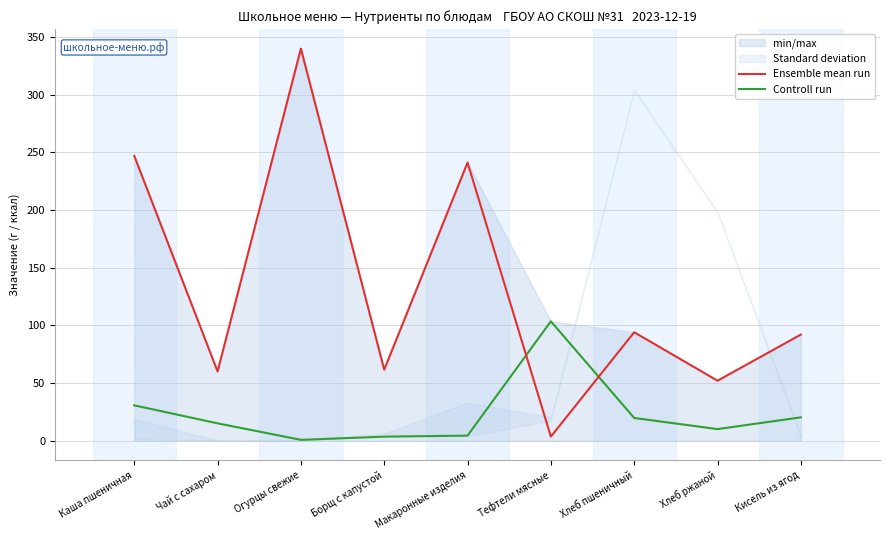

What are all the series names shown in the legend?

Ensemble mean run, Controll run